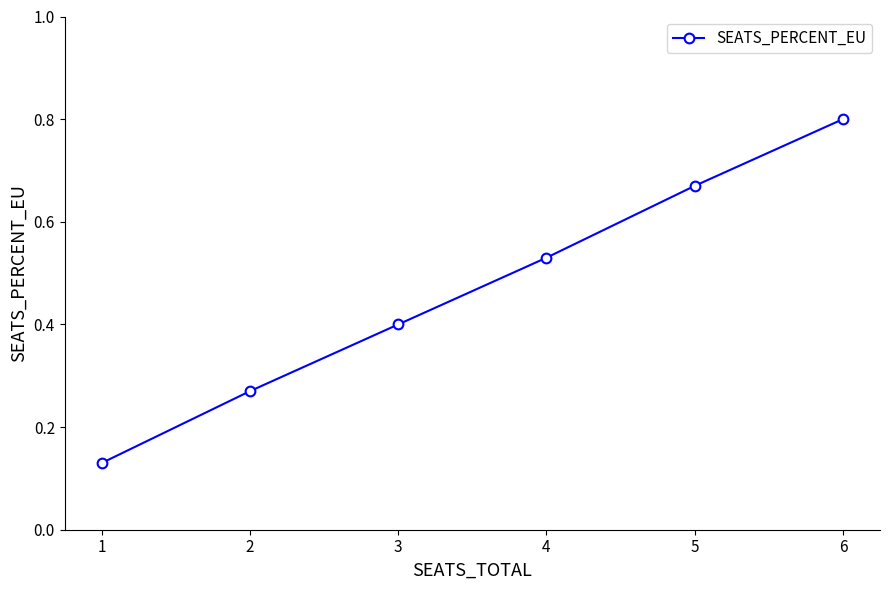

True or false: the data shows 0.4 at 5.

False